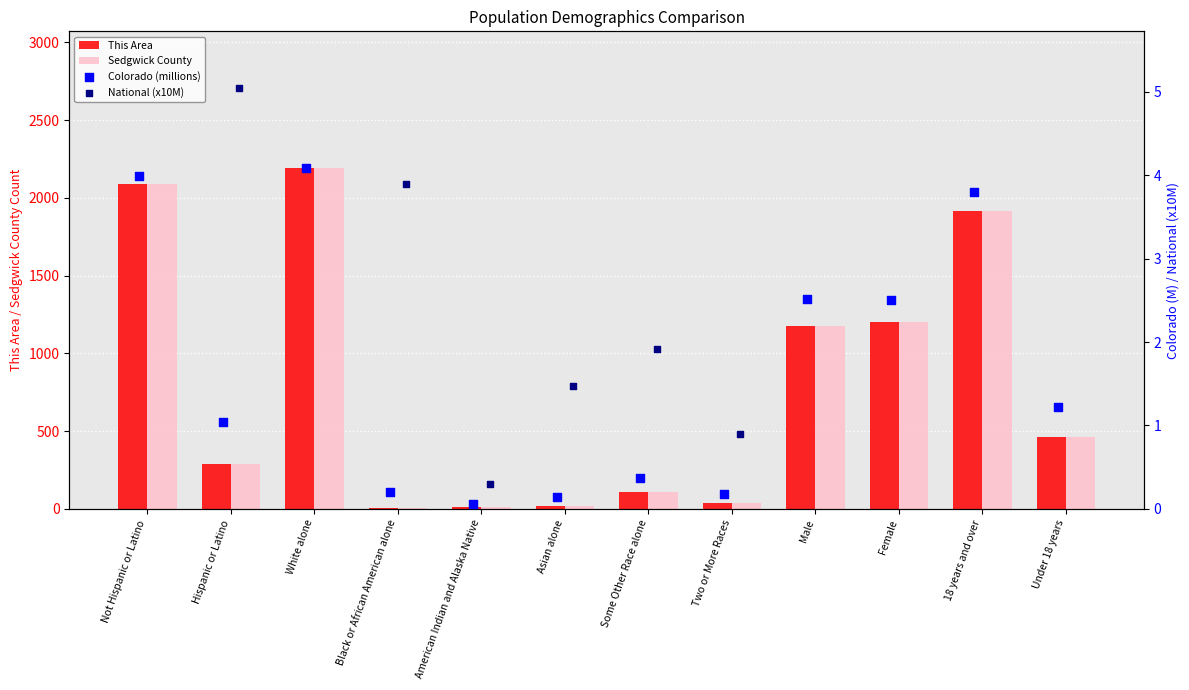

What is the approximate value of This Area at Male?

1174